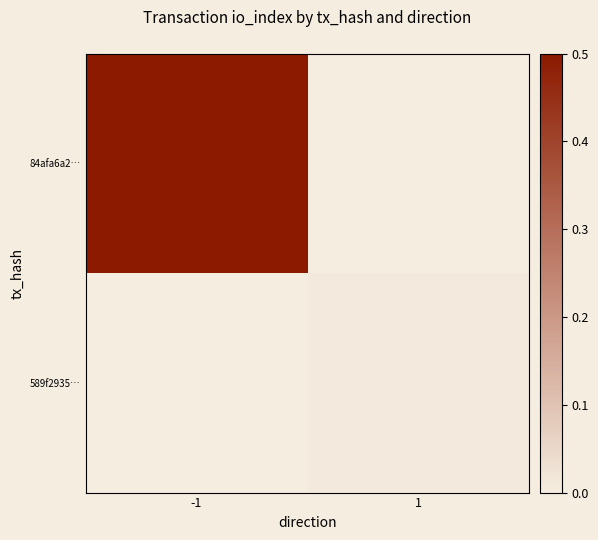

What is the difference between the highest and lowest values at -1?

0.5